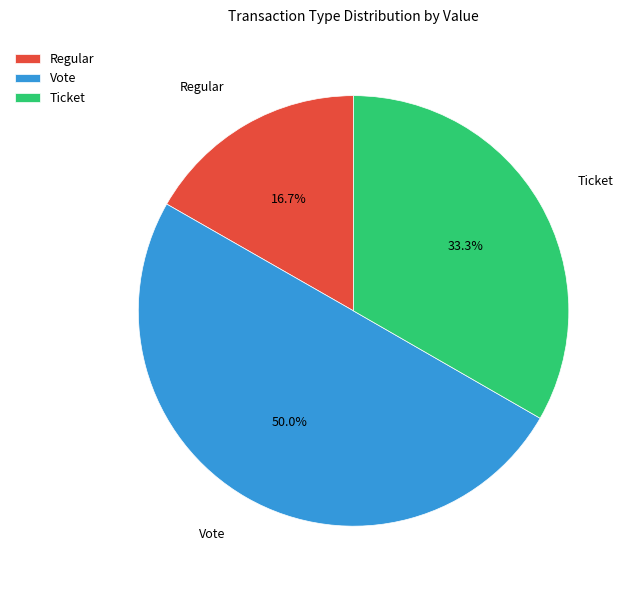

Do Ticket and Vote together represent more than half of the pie?

Yes